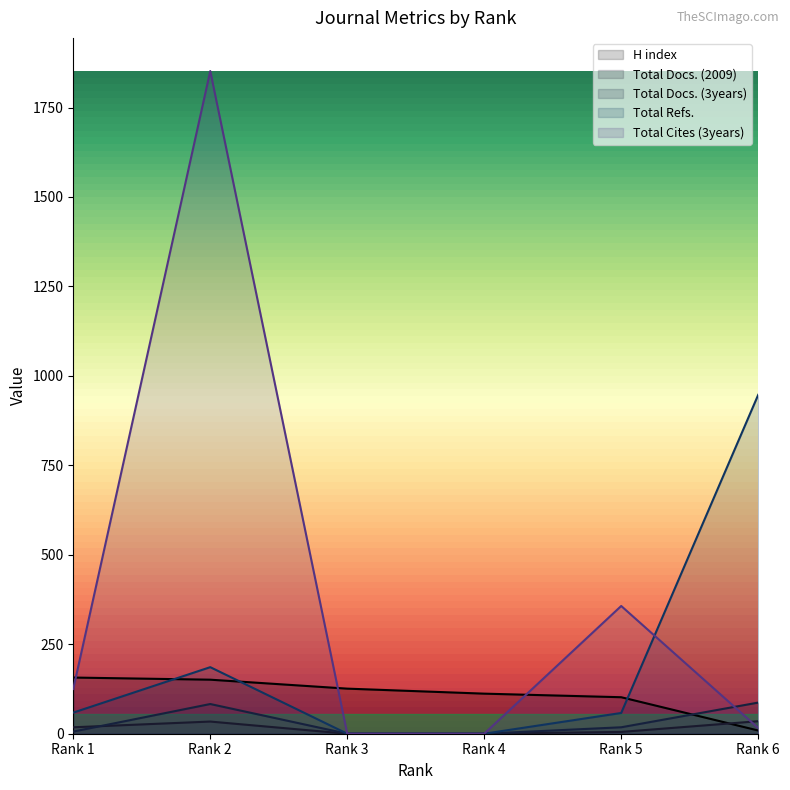

At which label does Total Refs. first exceed 59?

Rank 2